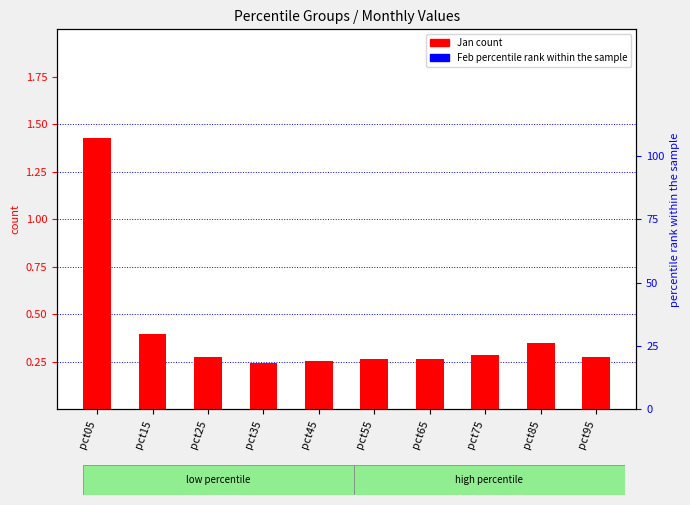

At which category is the sum across all series the highest?

pct05